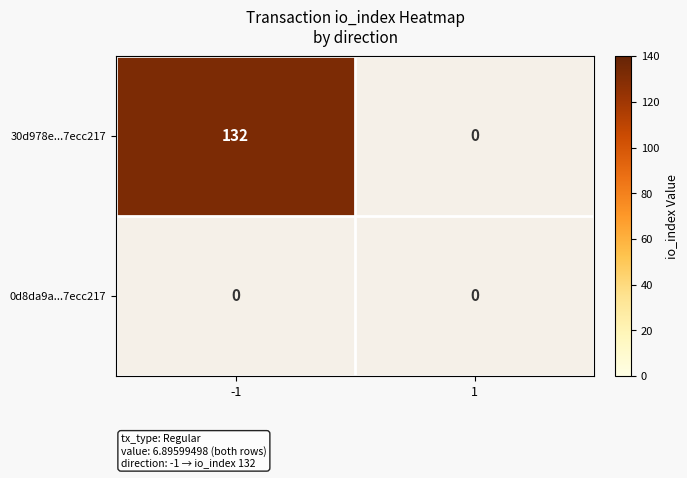

Count the number of data series in this chart.

2